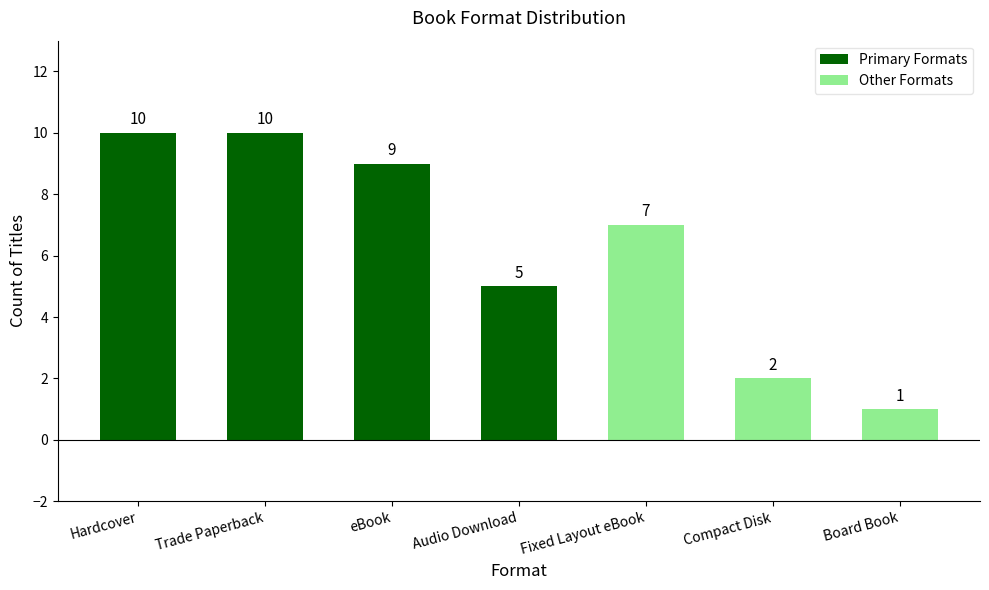

What position from the right is eBook?

5